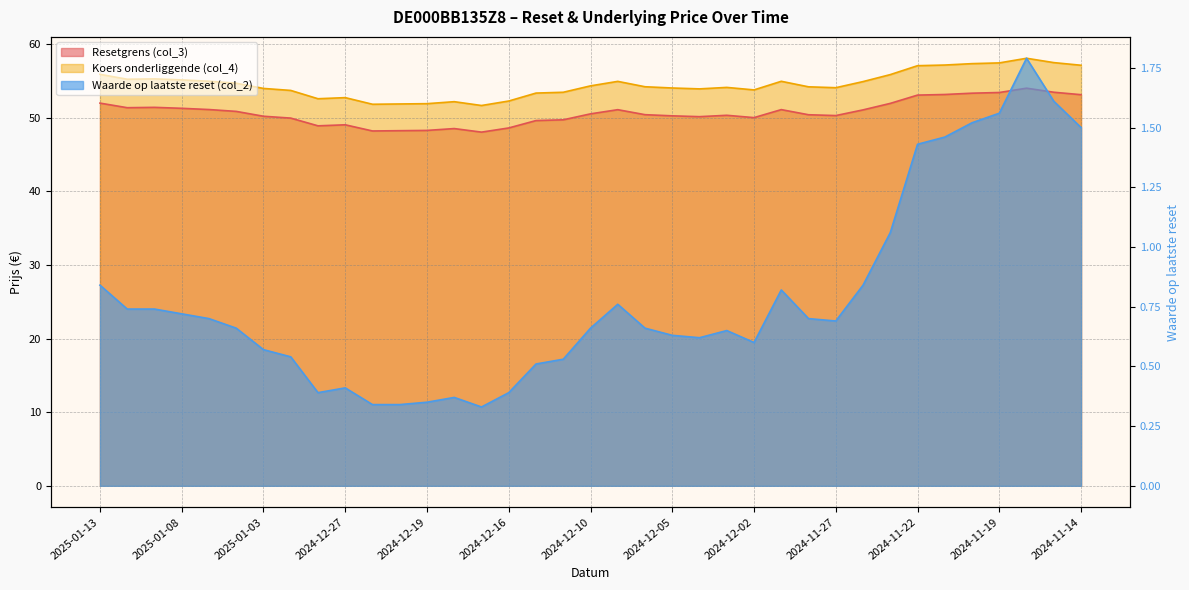

True or false: Koers onderliggende (col_4) and Resetgrens (col_3) intersect in this chart.

False